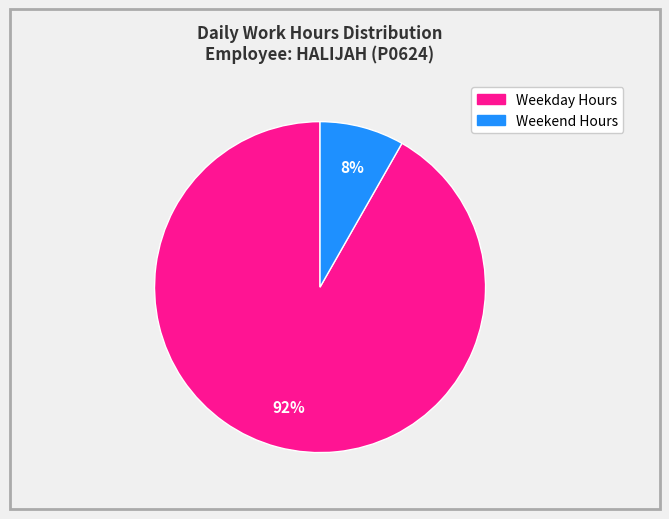

To the nearest percent, what is the average slice percentage?

50%